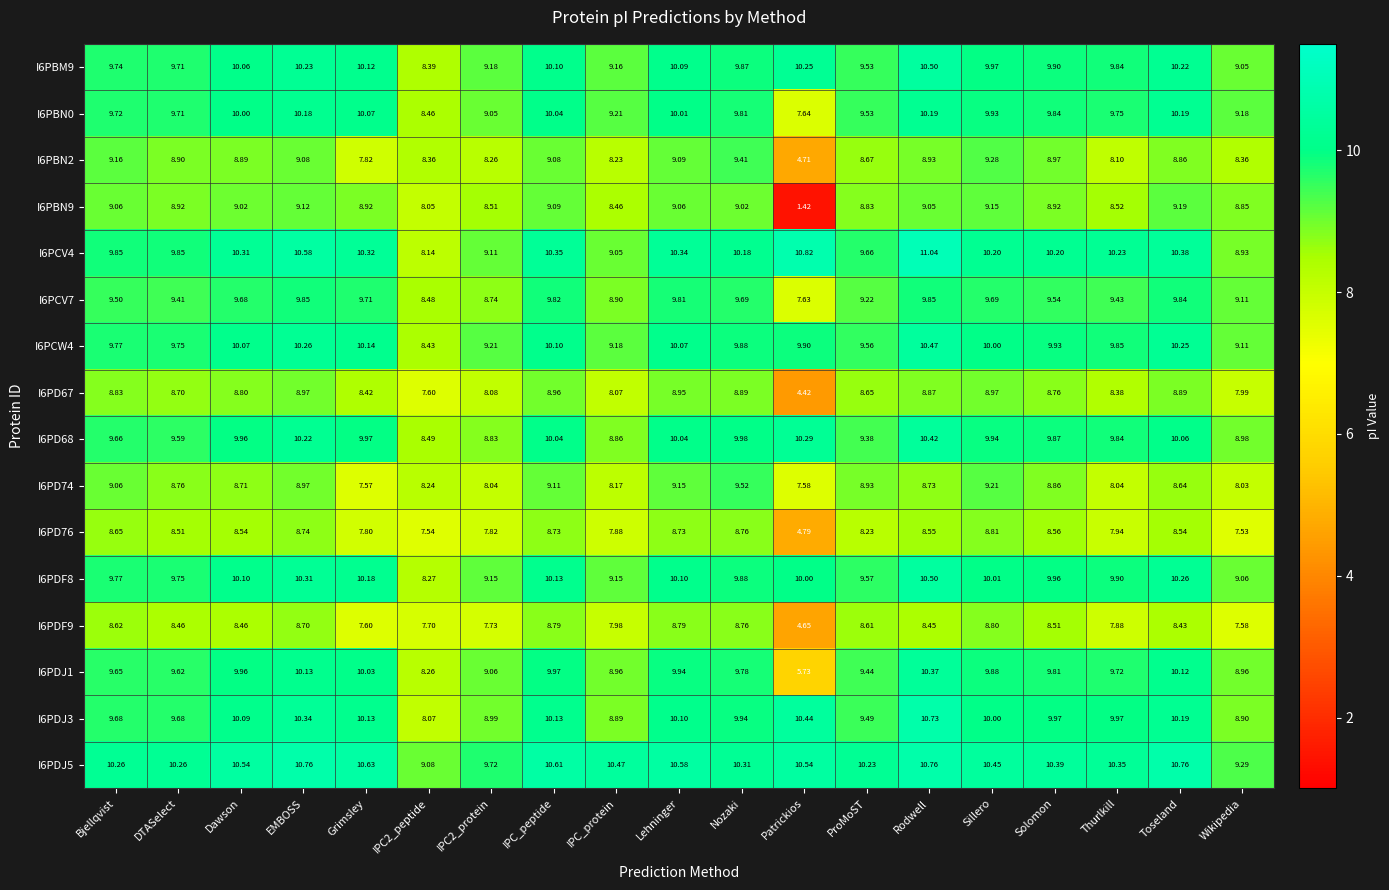

Where does the I6PDJ5 series first go above 10?

Bjellqvist